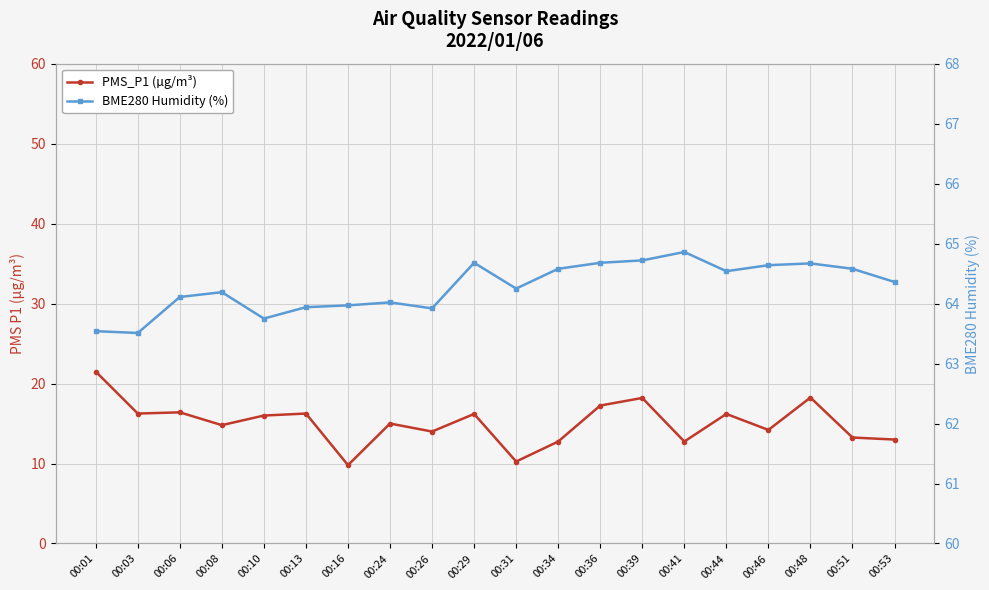

Which category has the lowest value across all series?

00:16